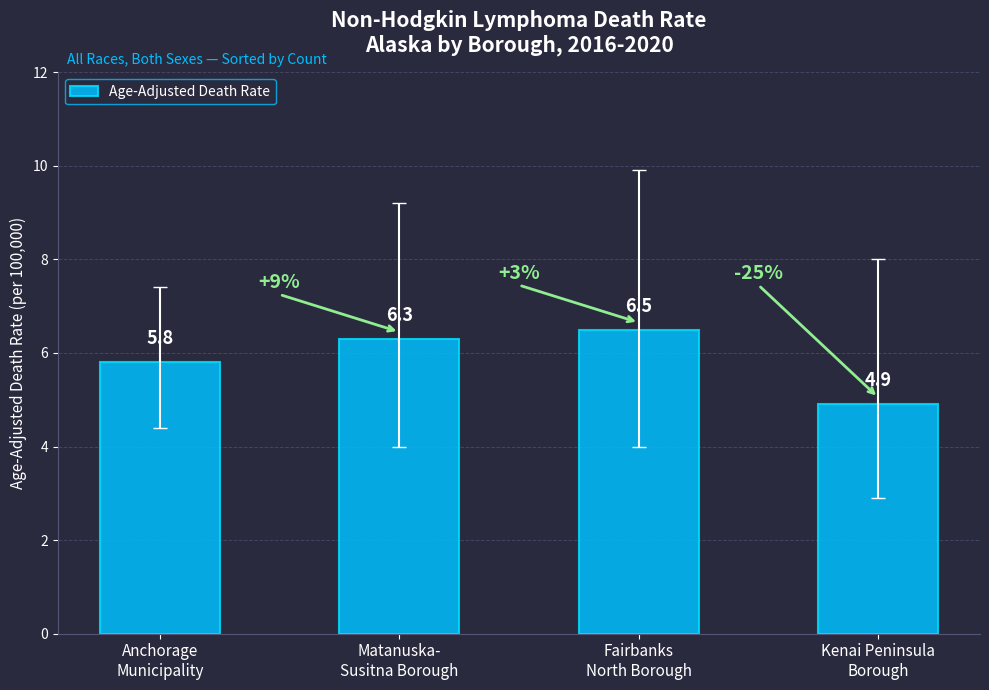

Rank the categories by value from highest to lowest.

Fairbanks
North Borough, Matanuska-
Susitna Borough, Anchorage
Municipality, Kenai Peninsula
Borough